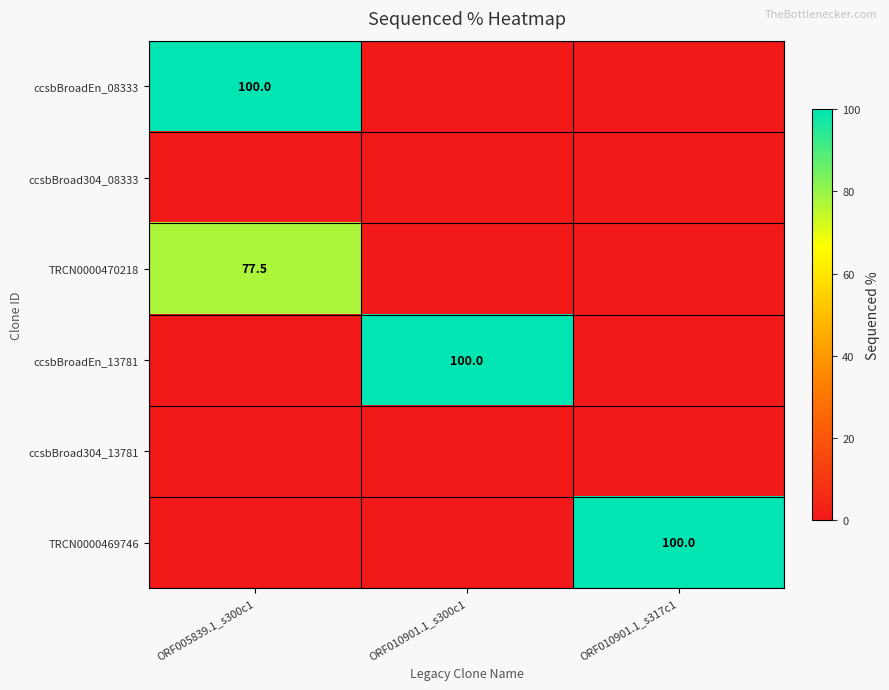

The value of ccsbBroadEn_13781 at ORF010901.1_s300c1 is 21.5. True or false?

False